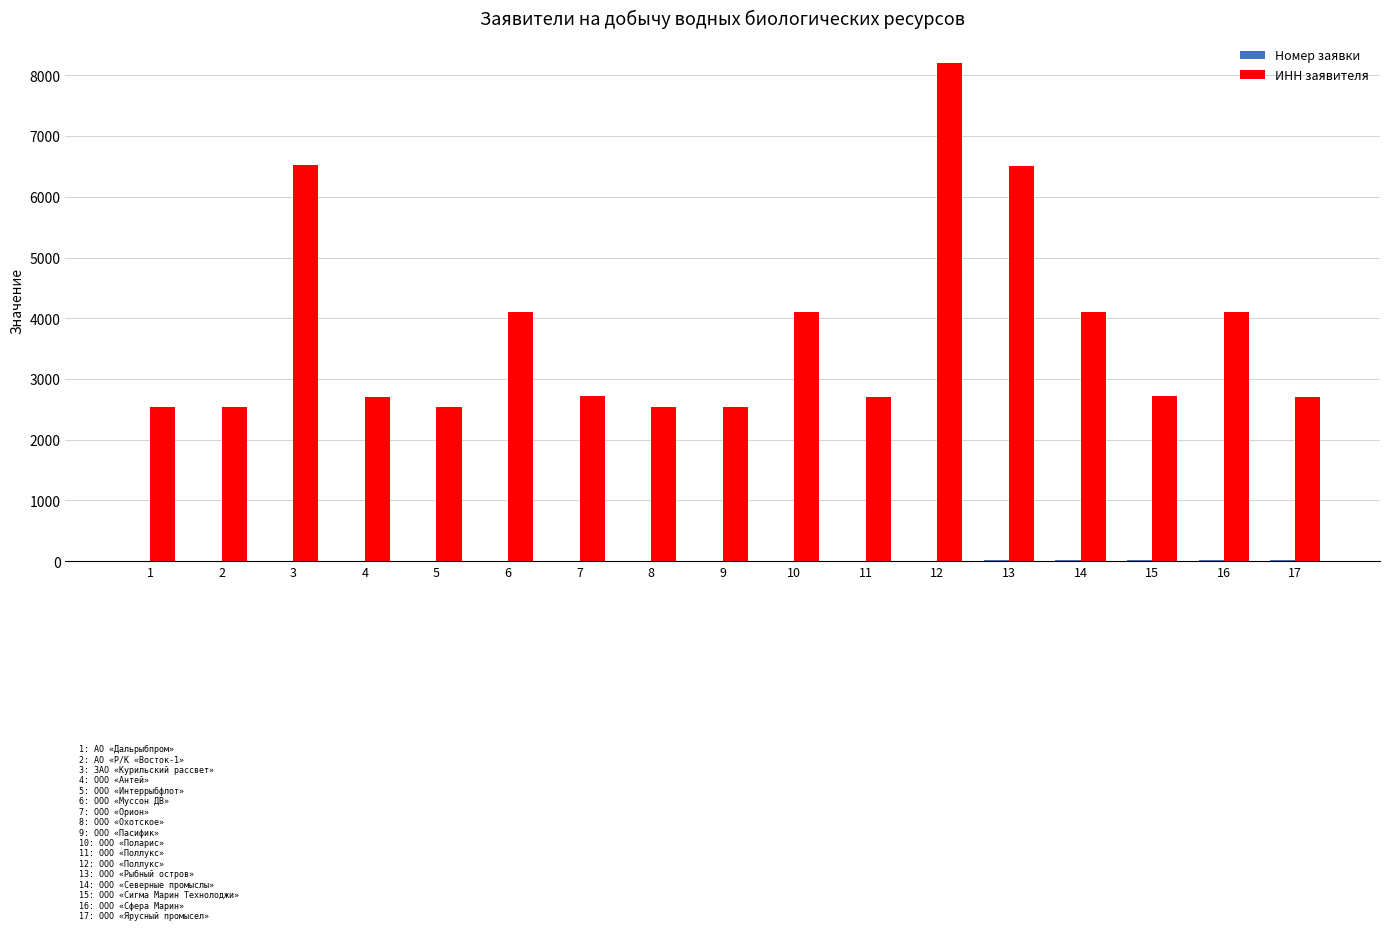

The value of ИНН заявителя at 8 is 2543.1. True or false?

True